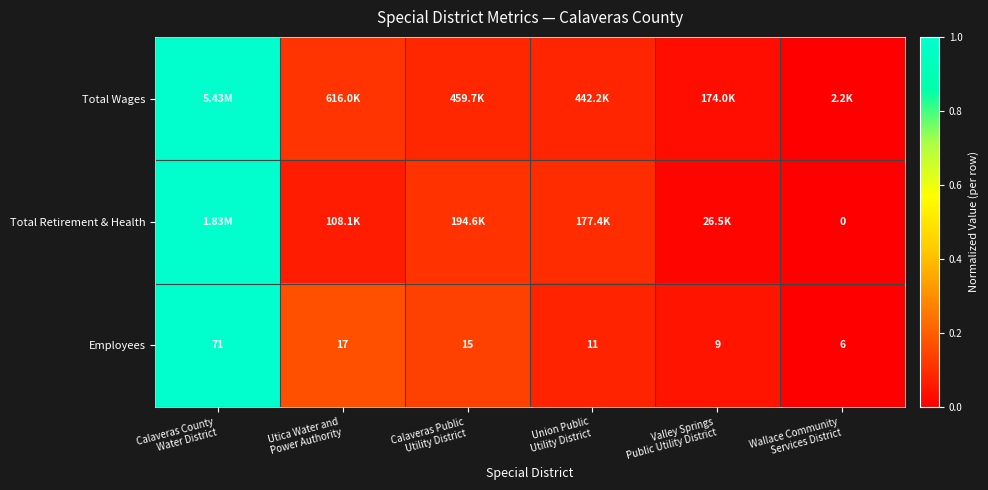

List the labels in order of Employees value, largest first.

Calaveras County Water District, Utica Water and Power Authority, Calaveras Public Utility District, Union Public Utility District, Valley Springs Public Utility District, Wallace Community Services District